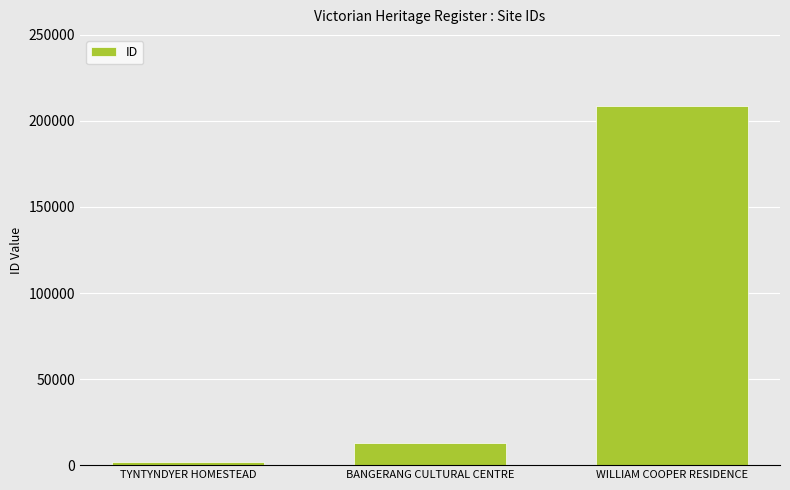

How many values are below 13104?

1